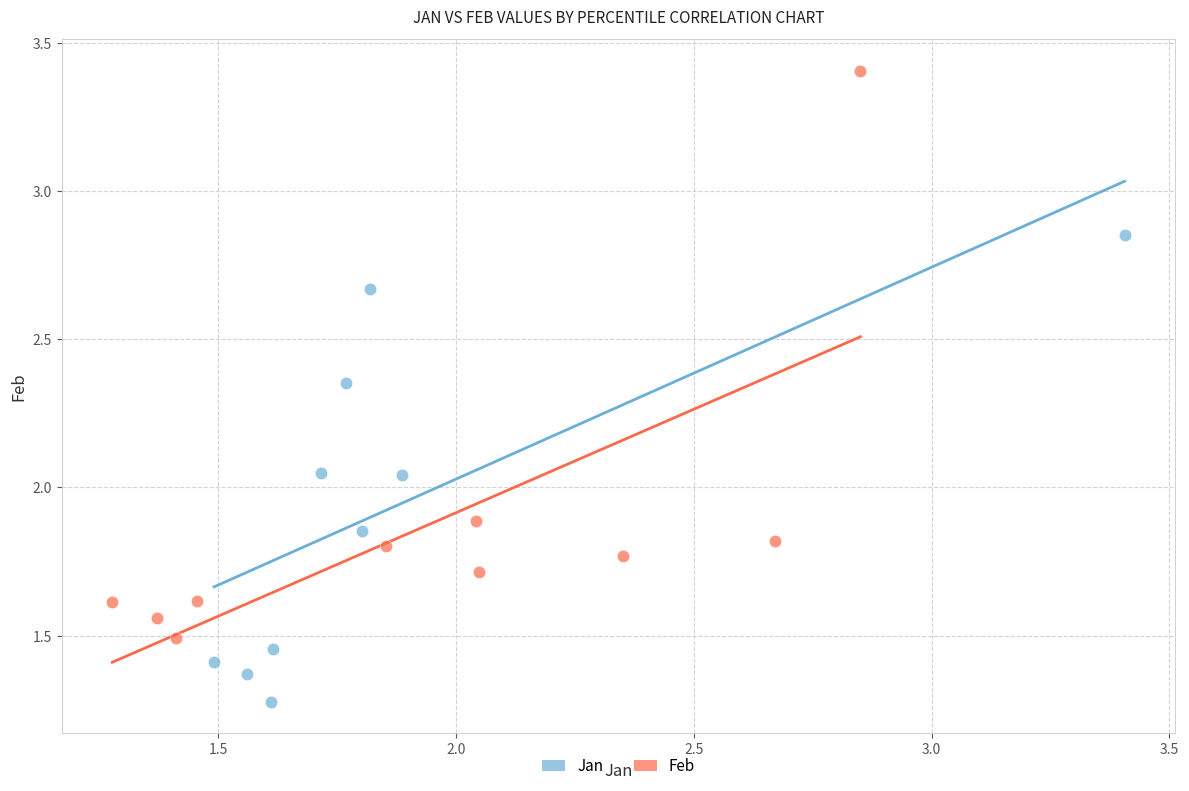

Which series contains the highest Y value?

Feb